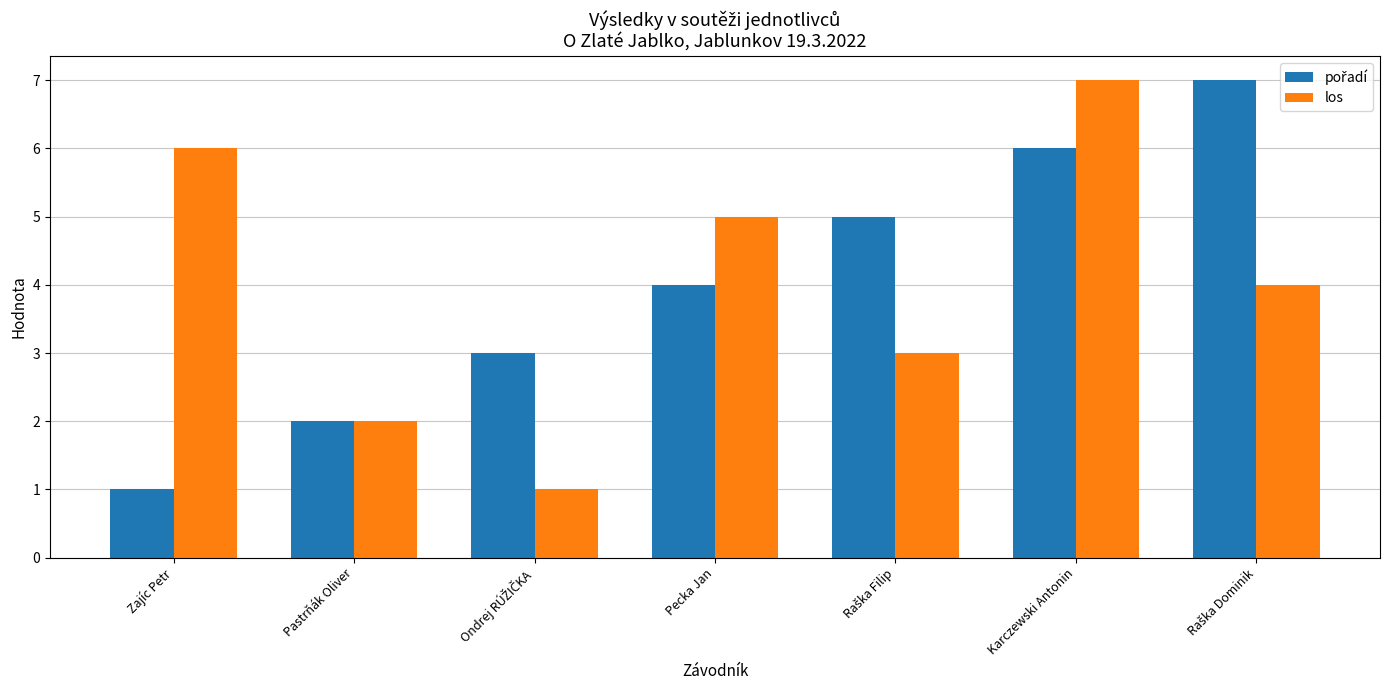

What is the spread (max minus min) of values at Zajíc Petr?

5